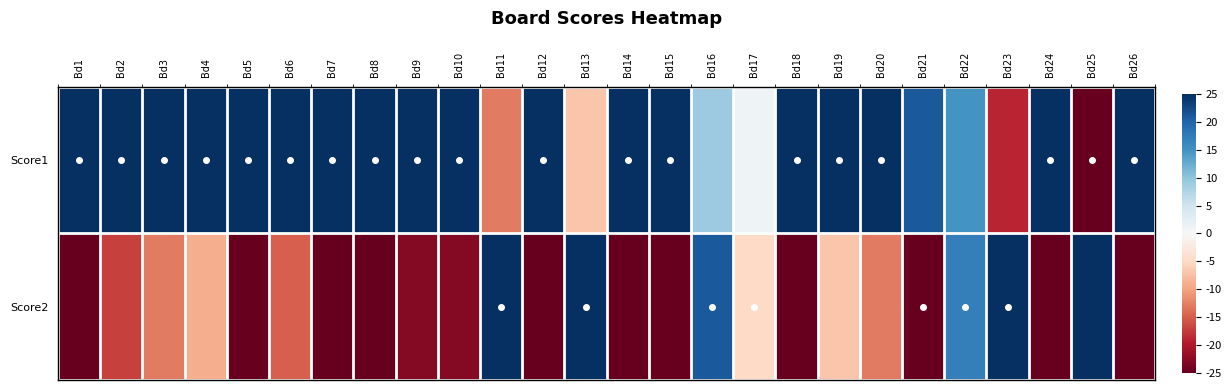

At Bd23, list the series in order from smallest to largest.

Score1, Score2